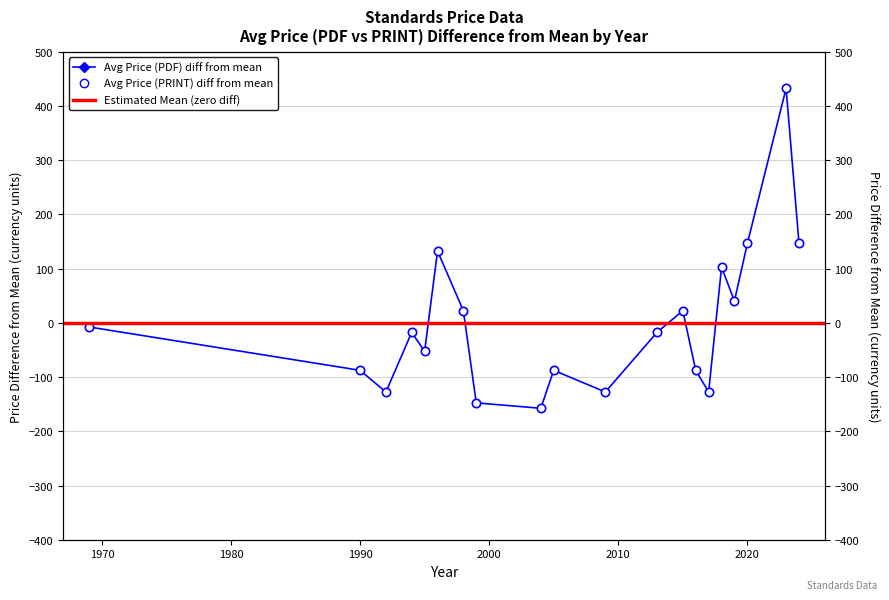

True or false: Avg Price (PDF) and Avg Price (PRINT) cross at least once.

False